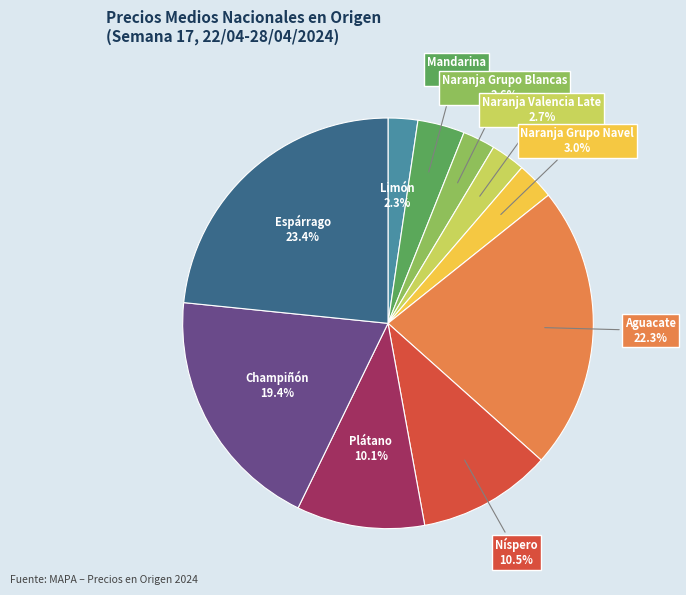

What is the total percentage of Níspero and Naranja Valencia Late?

13.2%